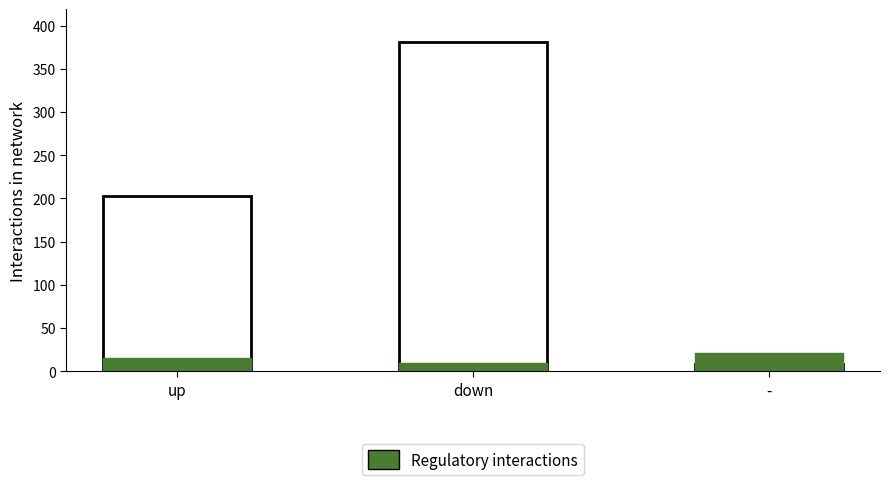

Count the number of data series in this chart.

1